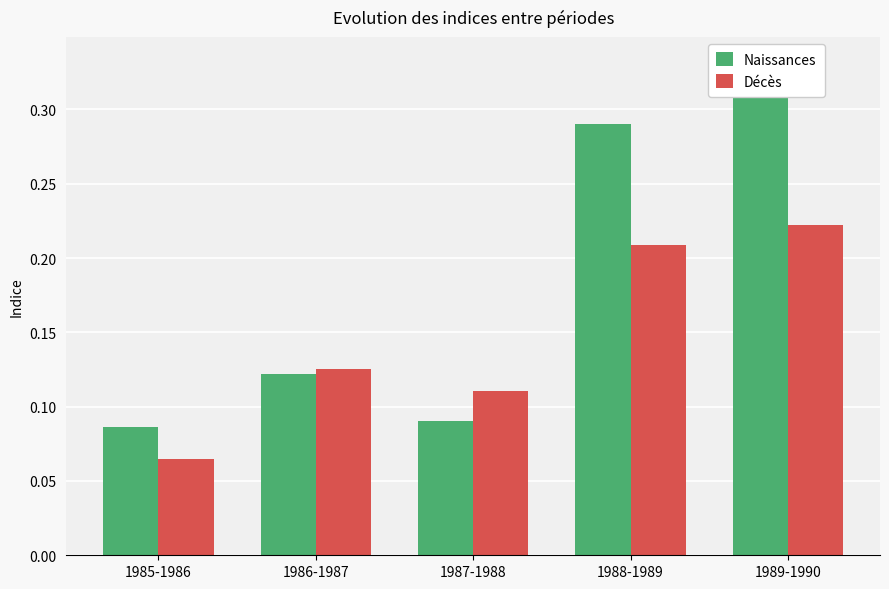

What position from the left is 1985-1986?

1